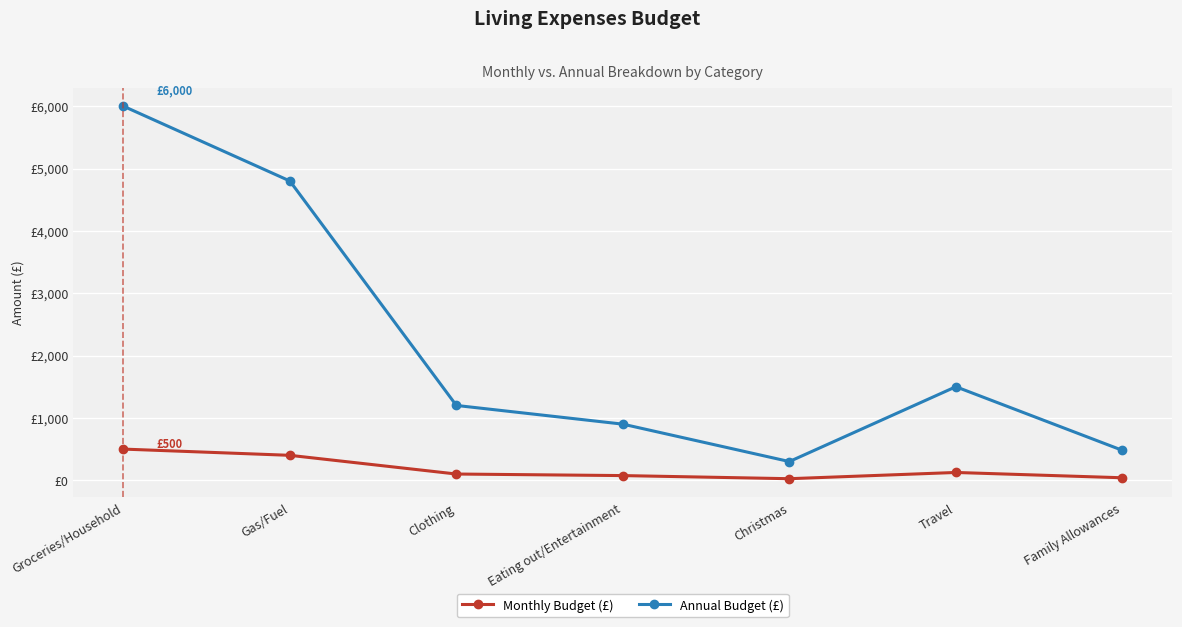

Where does the Monthly Budget (£) series first go above 100?

Groceries/Household